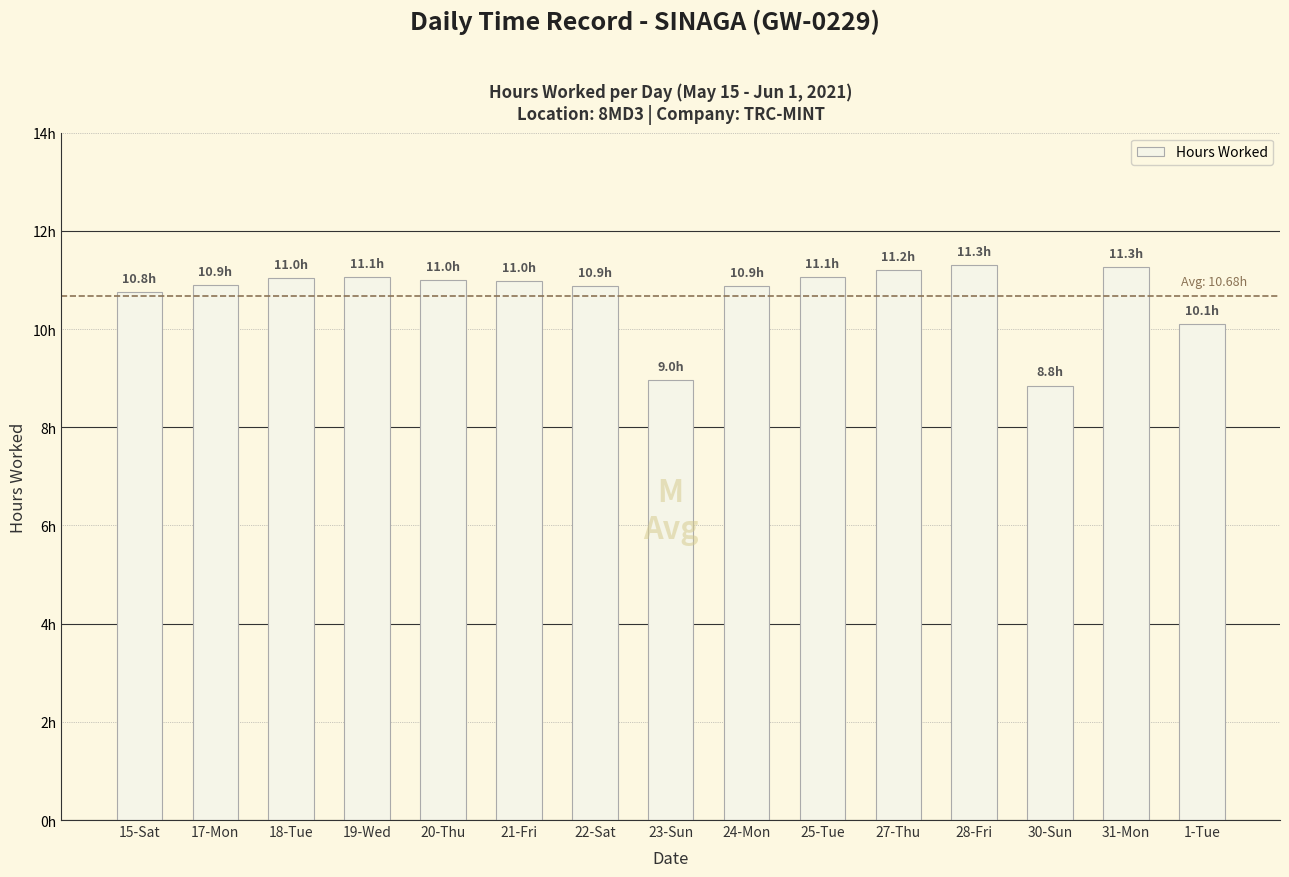

At which label is the value closest to 10?

1-Tue